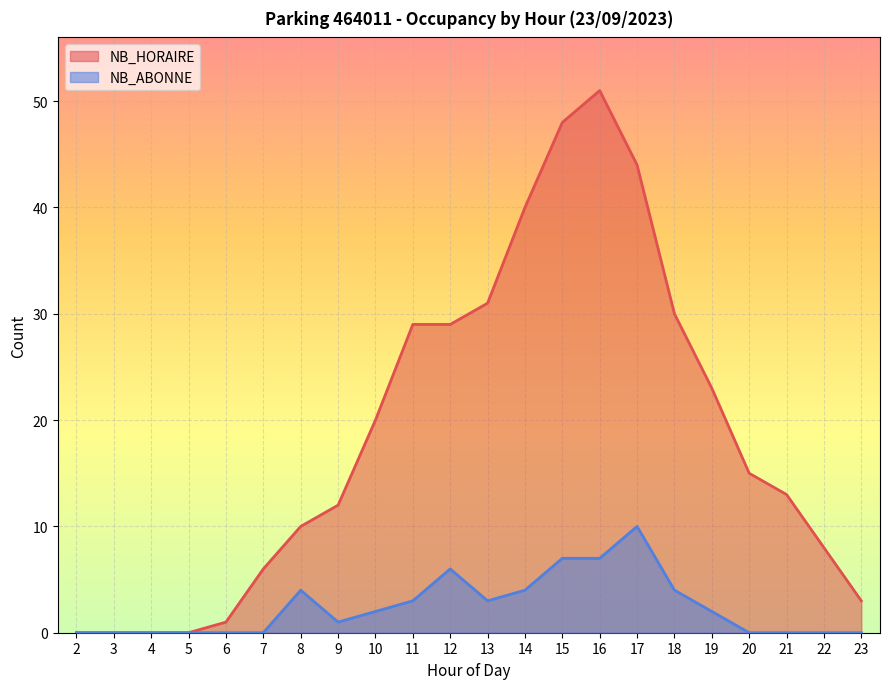

What is the total value across all series at 16?

58